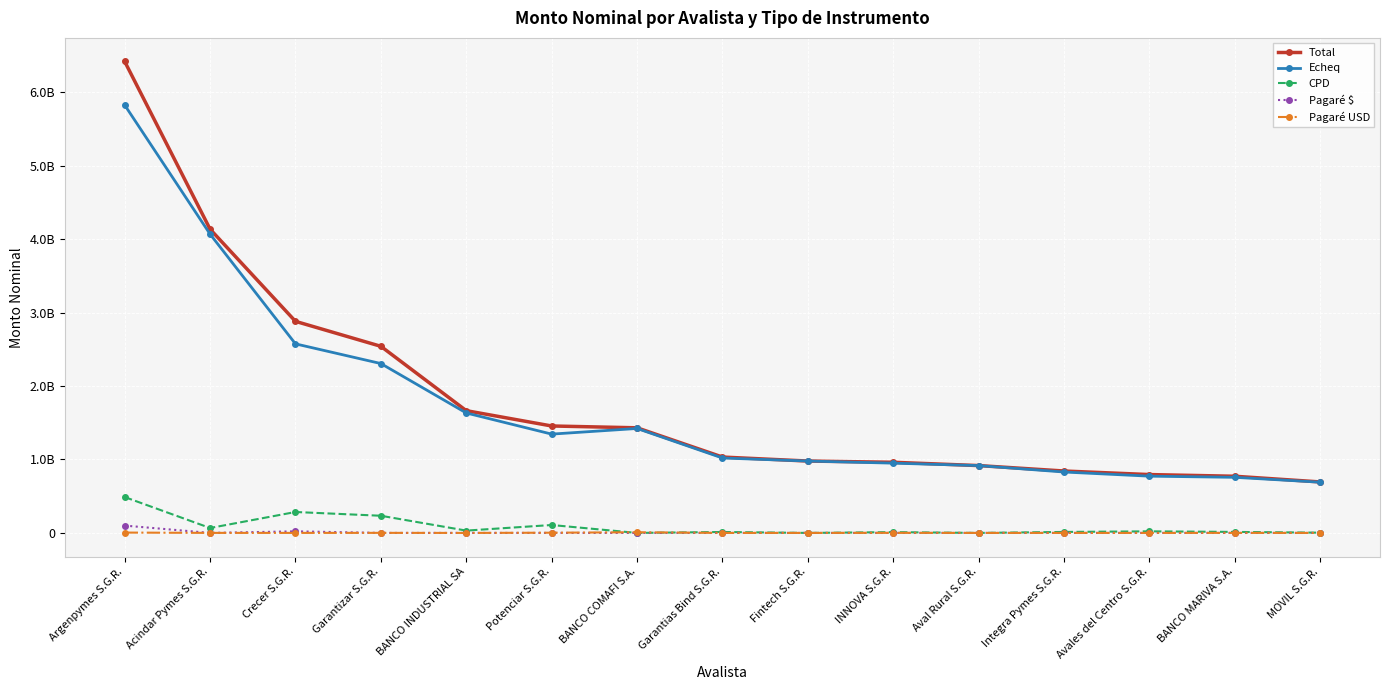

What is the total value across all series at INNOVA S.G.R.?

1923632134.6